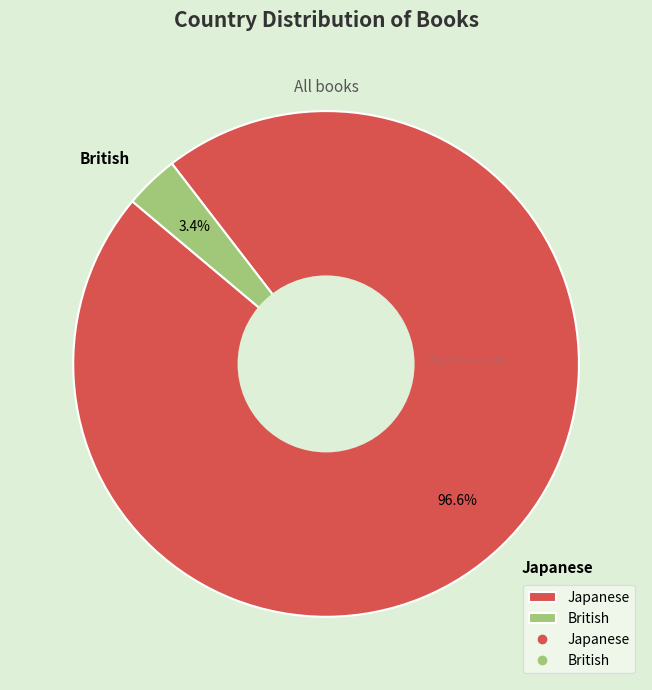

Between Japanese and British, which is larger?

Japanese